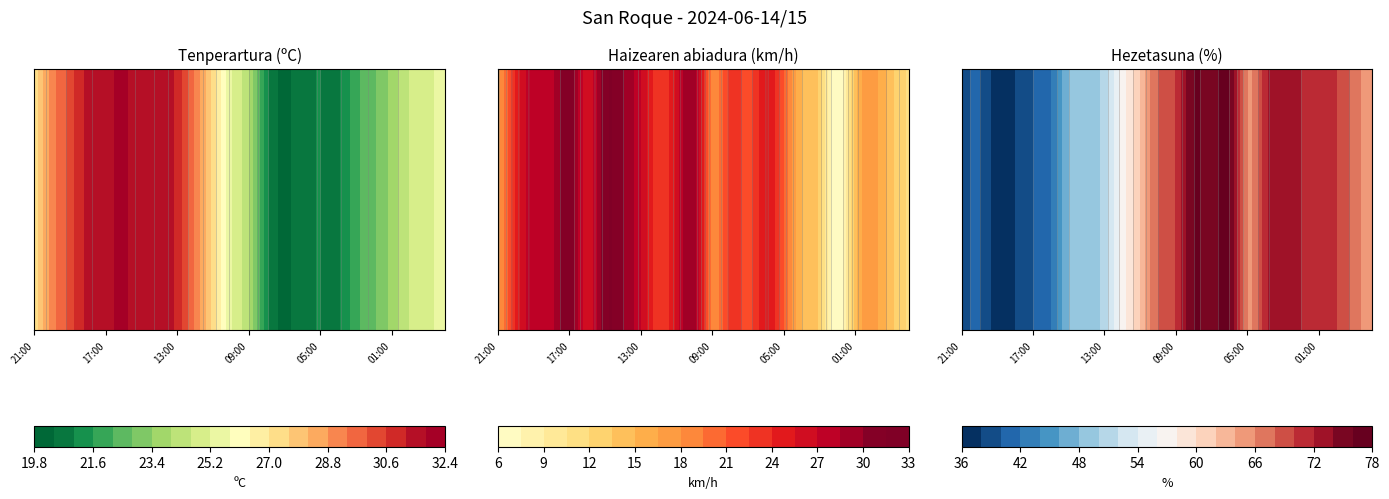

Rank the series at 23:00 from lowest to highest value.

Haizearen abiadura (km/h), Tenperartura (C), Hezetasuna (%)